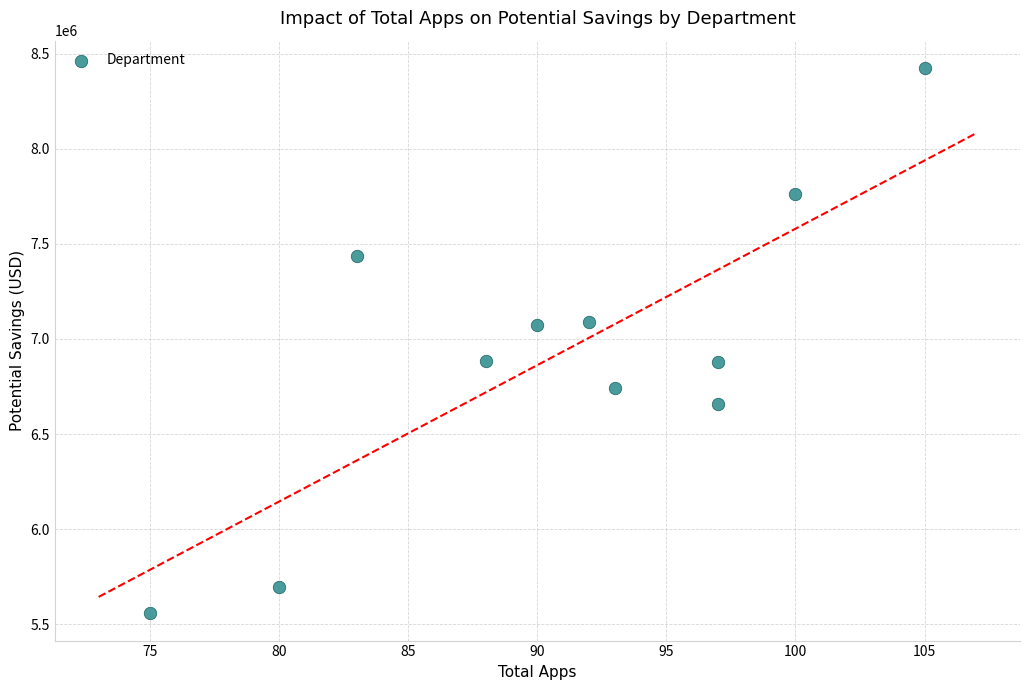

What is the average X value?

91